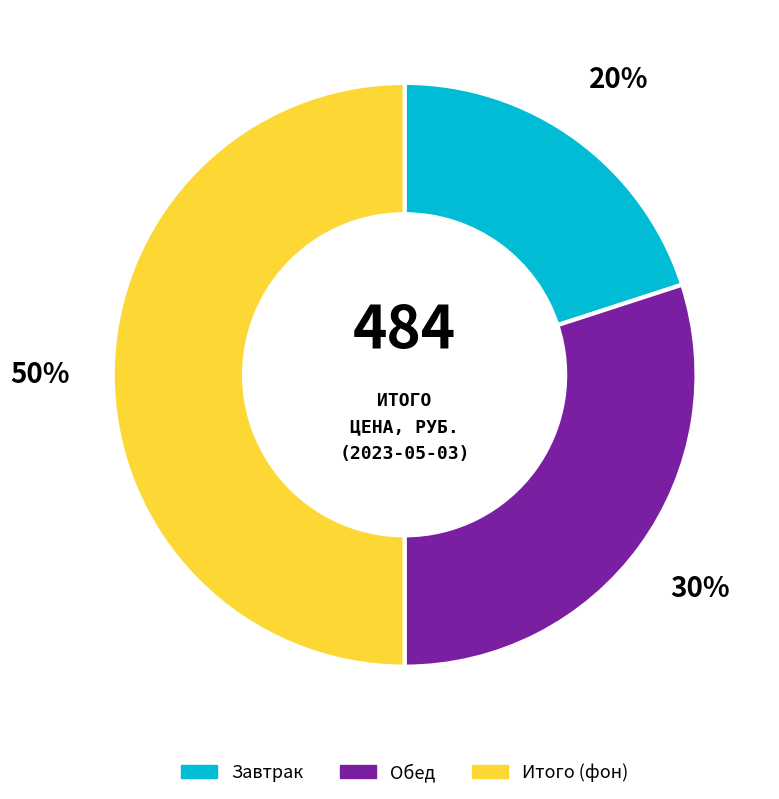

To the nearest percent, what is the difference between the largest and smallest slice percentages?

30%